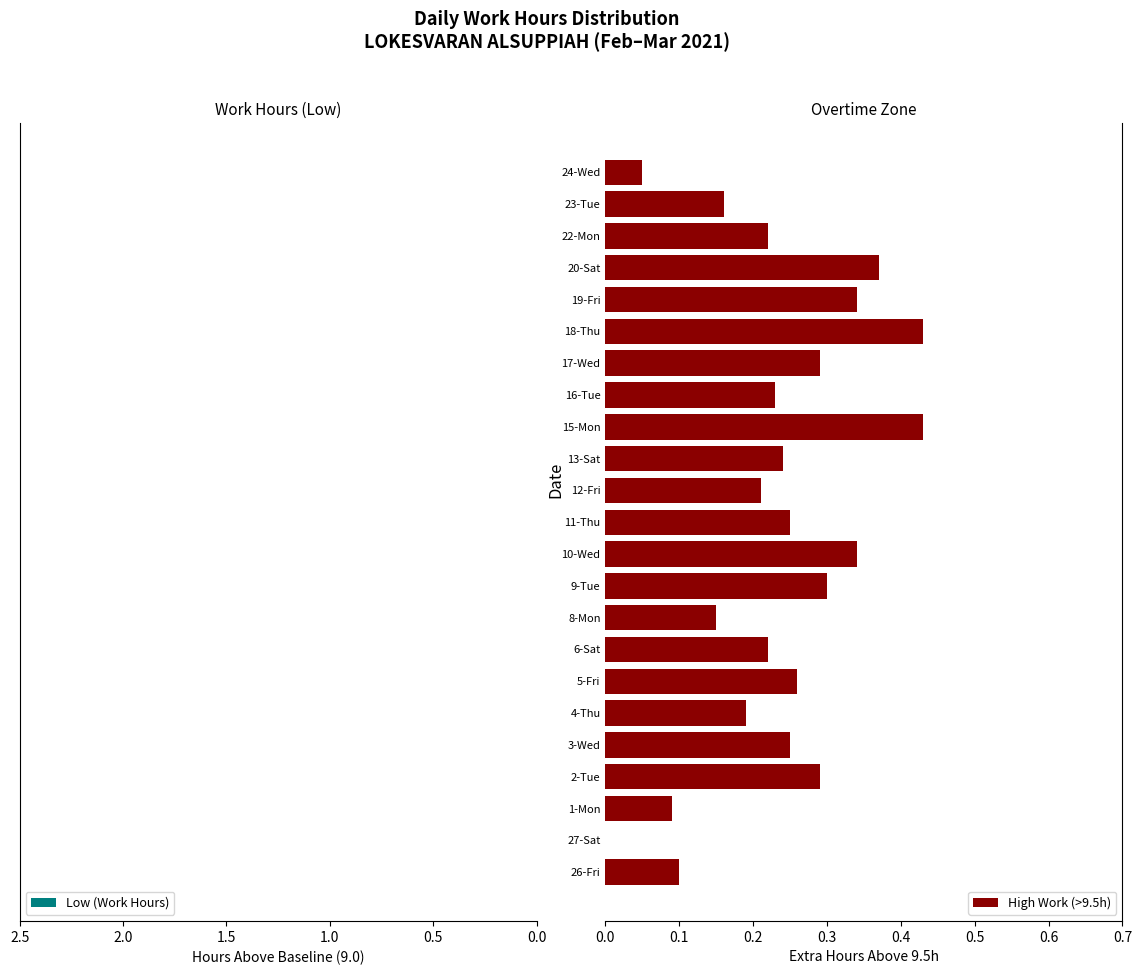

How many bars are there in total?

46